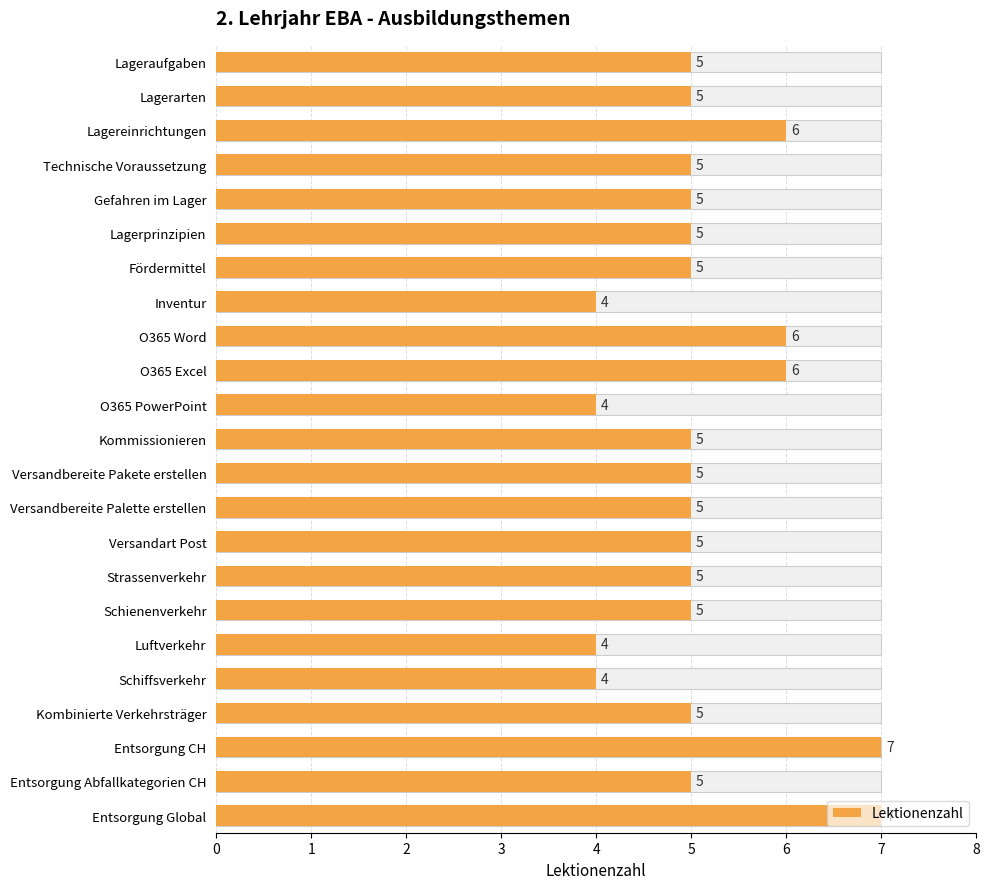

How many distinct data groups are displayed?

1